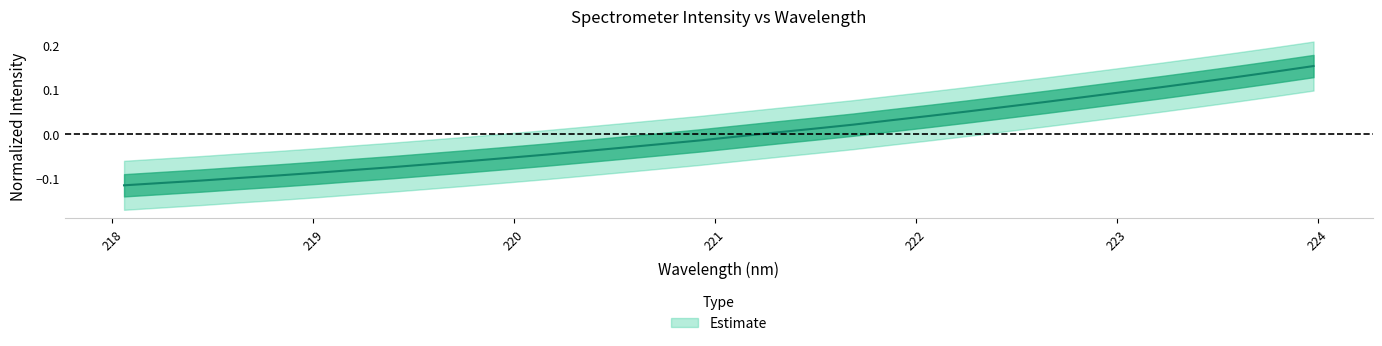

What is the sum of the values at 218.0596 and 218.6332?

-0.2